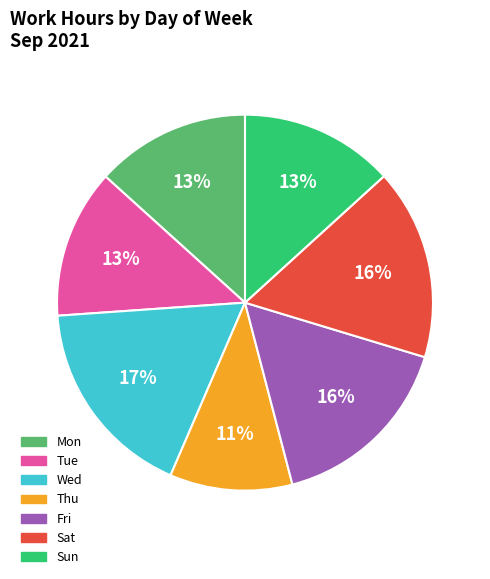

Which slice is the smallest?

Thu